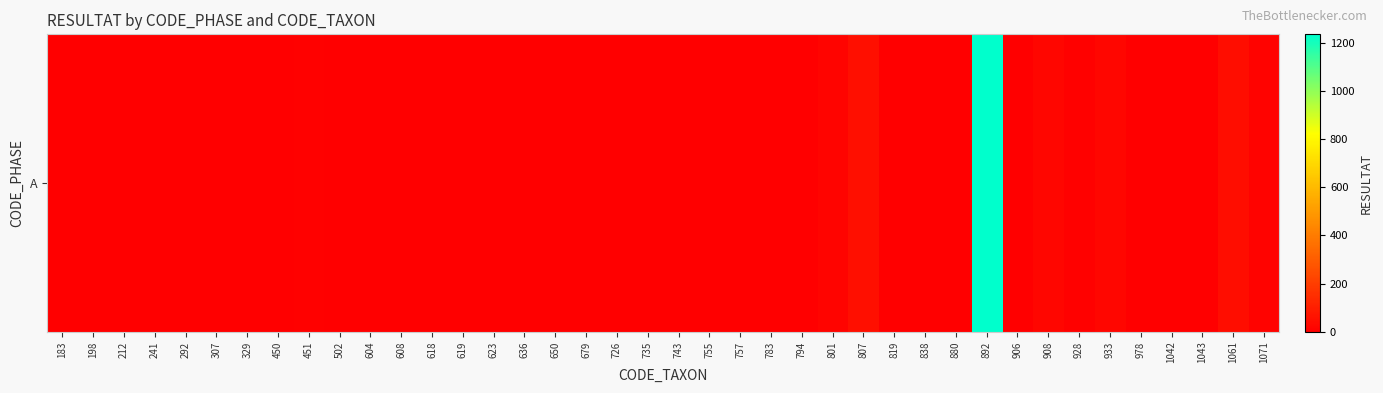

What is the difference between the maximum and minimum values?

1236